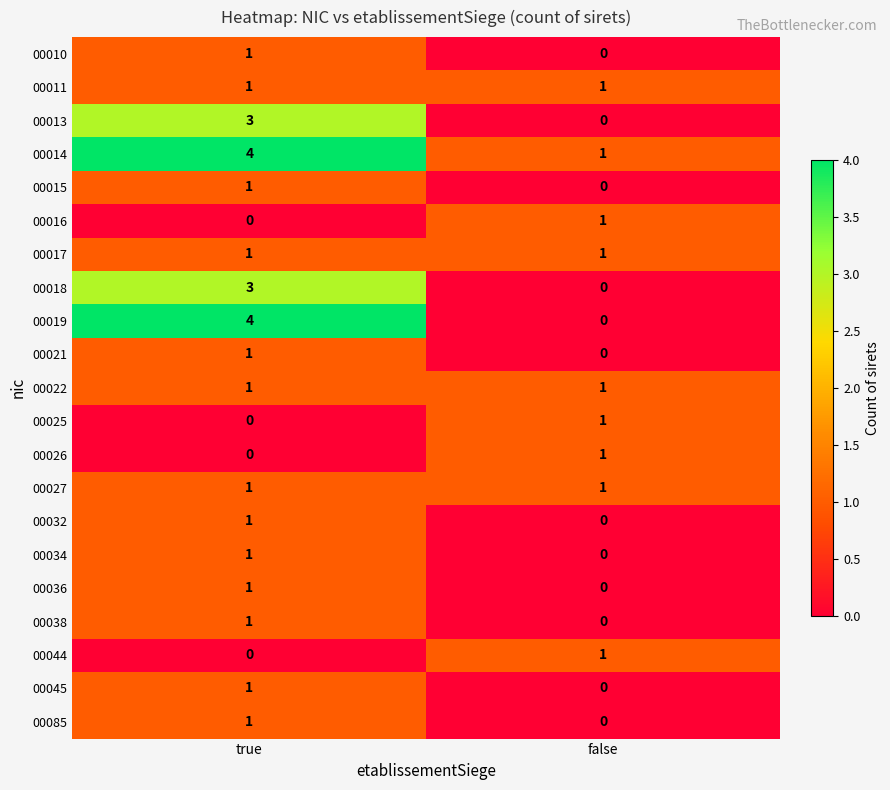

Which category has the highest value across all series?

true